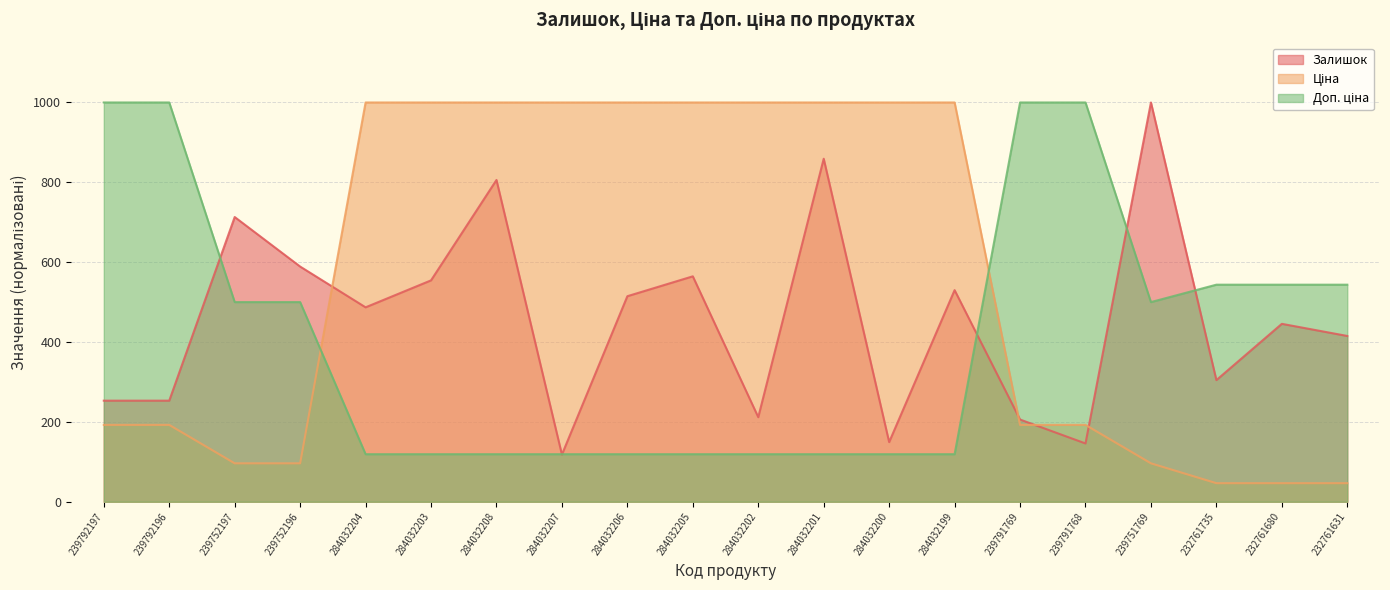

Where does the Залишок series first go above 486?

239752197